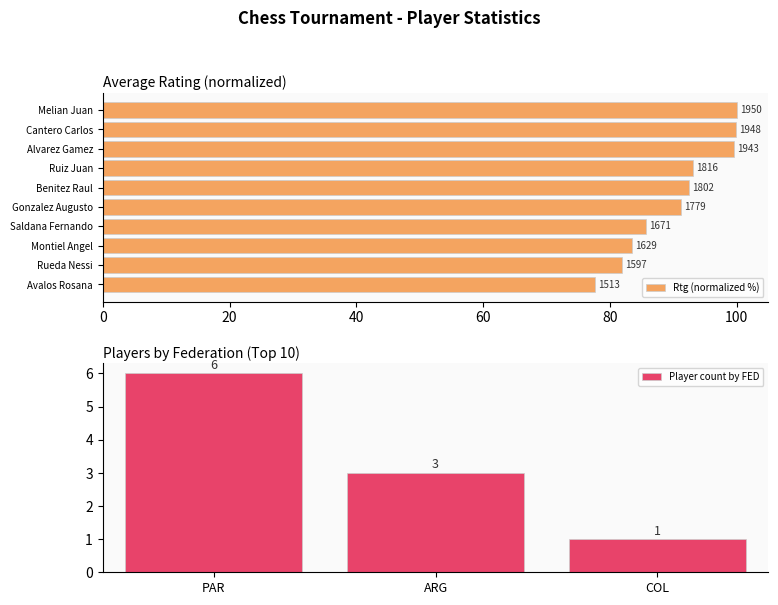

What is the value of the 10th bar from the left?

77.6